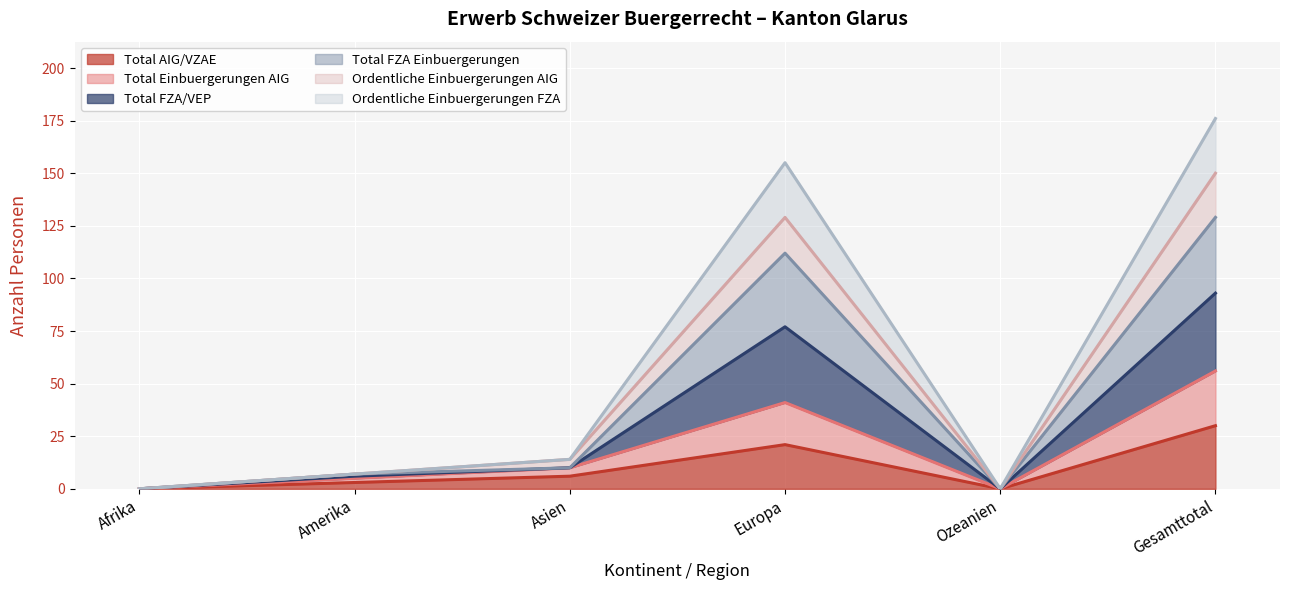

True or false: Total AIG/VZAE and Ordentliche Einbuergerungen FZA cross at least once.

False